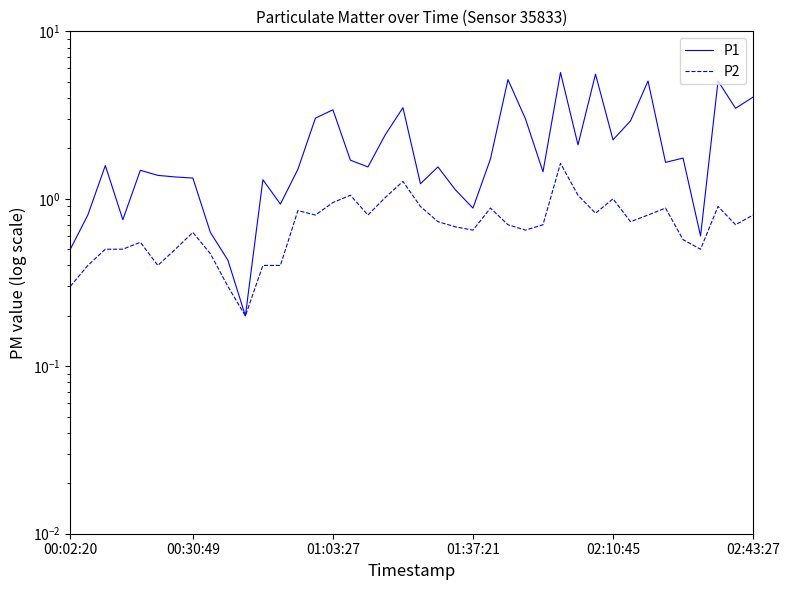

How many interior local valleys does the P2 series have?

10